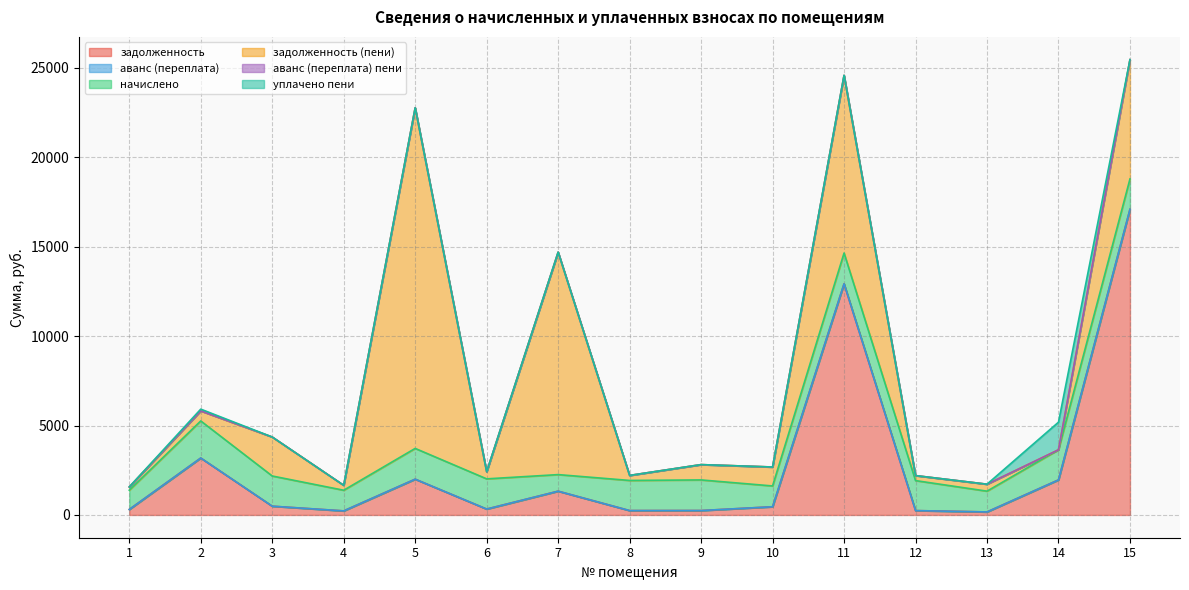

What is the highest value of the начислено series?

2073.7